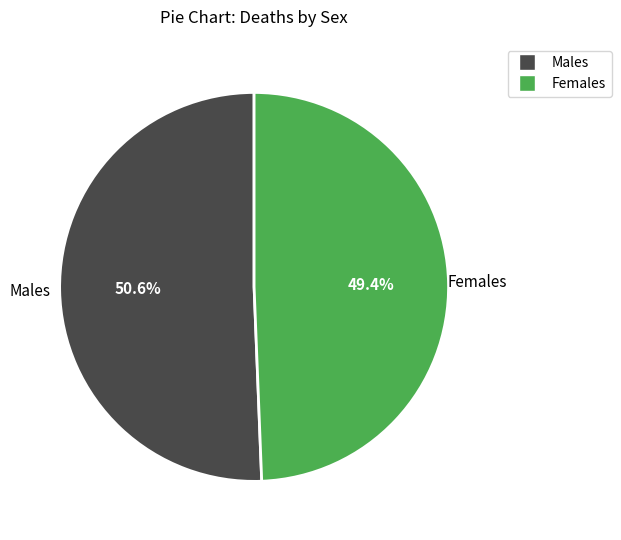

Approximately how many times larger is the value at Males compared to Females?

1.0